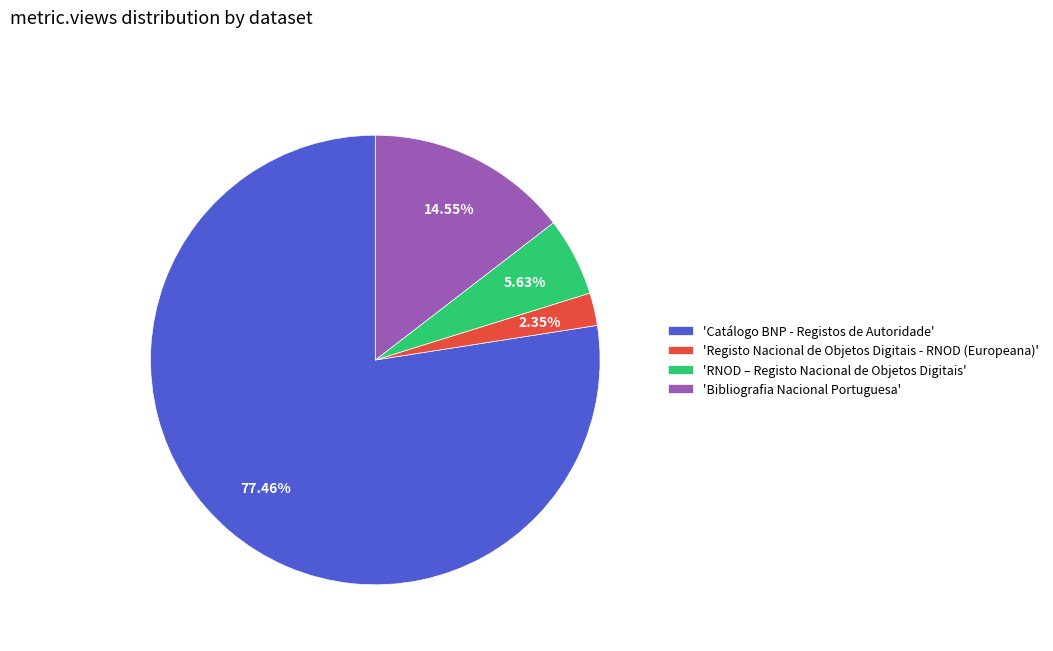

Is the sum of 'Catálogo BNP - Registos de Autoridade' and 'RNOD – Registo Nacional de Objetos Digitais' greater than half?

Yes